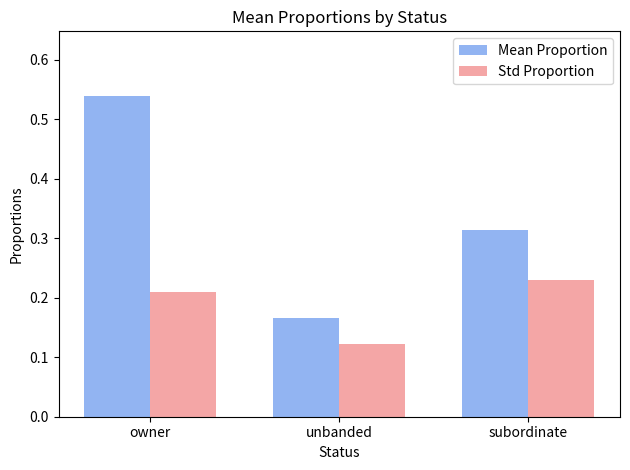

Count the Mean Proportion values in the range 0 to 1.

3